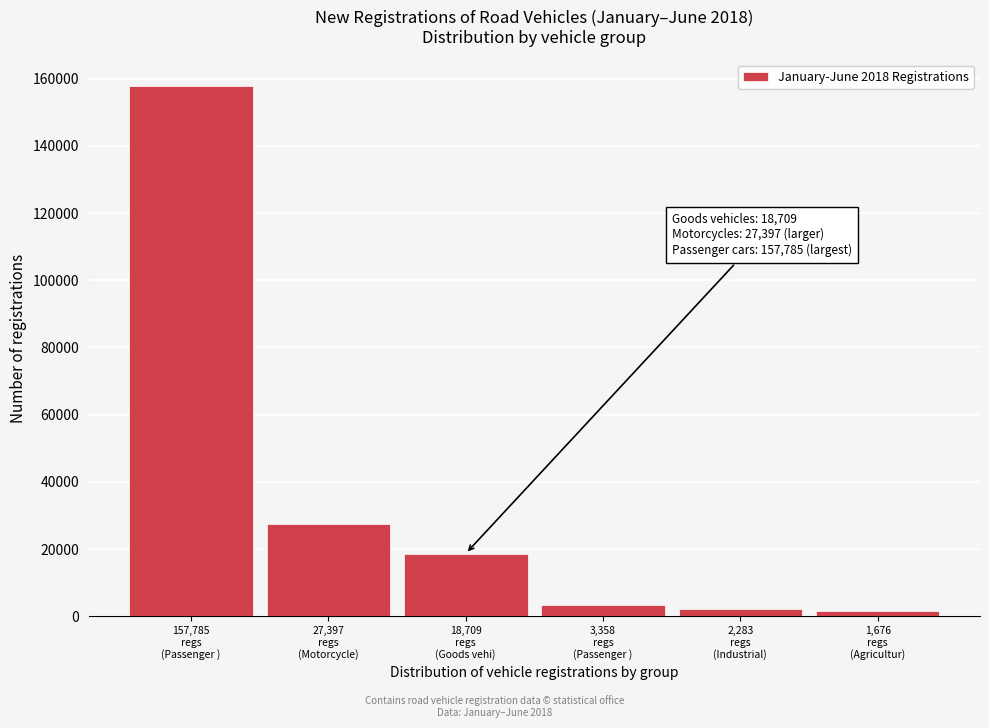

What is the average value?

35201